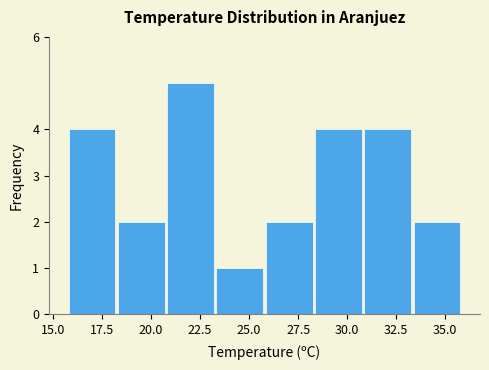

Reading left to right, transcribe this chart: for each bar, give the range it covers on the x-axis and its height. Neither the bar edges nor the heights are printed on the chart, so give them approximately, as read against the axes.

16.0 to 18.5: 4
18.5 to 21.0: 2
21.0 to 23.5: 5
23.5 to 26.0: 1
26.0 to 28.5: 2
28.5 to 31.0: 4
31.0 to 33.5: 4
33.5 to 36.0: 2